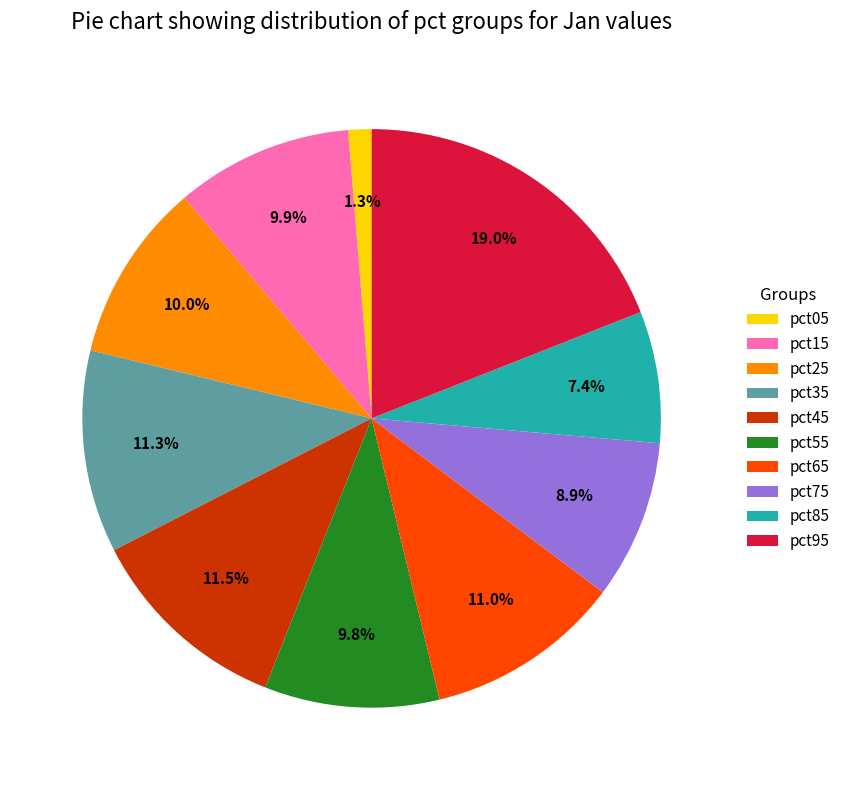

Is it true that pct75 is 16% of the pie?

False